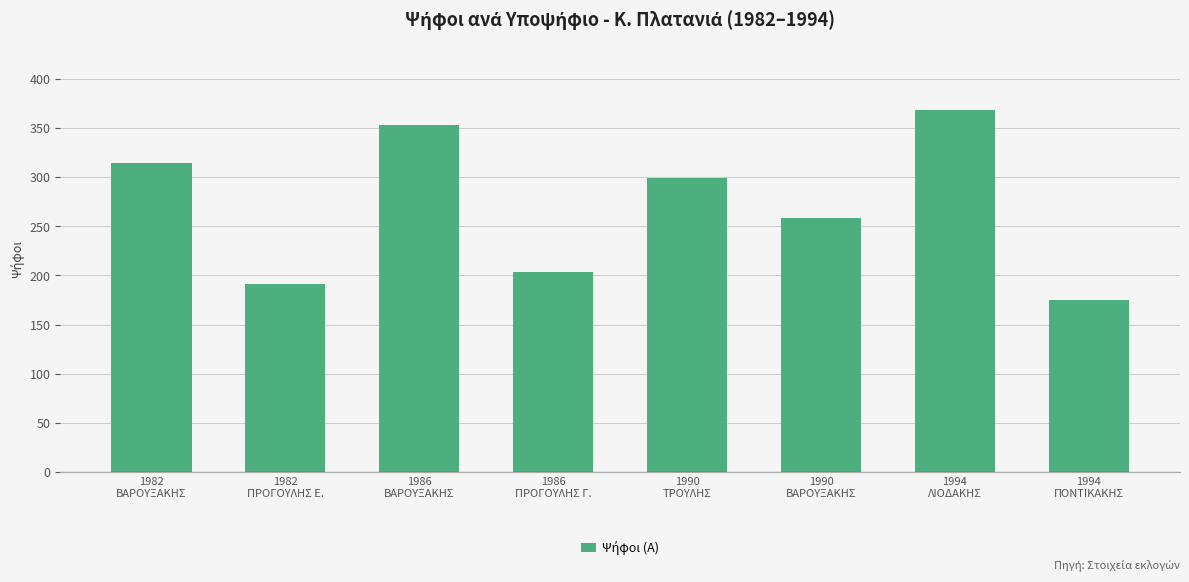

Rank the categories by value from highest to lowest.

1994
ΛΙΟΔΑΚΗΣ, 1986
ΒΑΡΟΥΞΑΚΗΣ, 1982
ΒΑΡΟΥΞΑΚΗΣ, 1990
ΤΡΟΥΛΗΣ, 1990
ΒΑΡΟΥΞΑΚΗΣ, 1986
ΠΡΟΓΟΥΛΗΣ Γ., 1982
ΠΡΟΓΟΥΛΗΣ Ε., 1994
ΠΟΝΤΙΚΑΚΗΣ